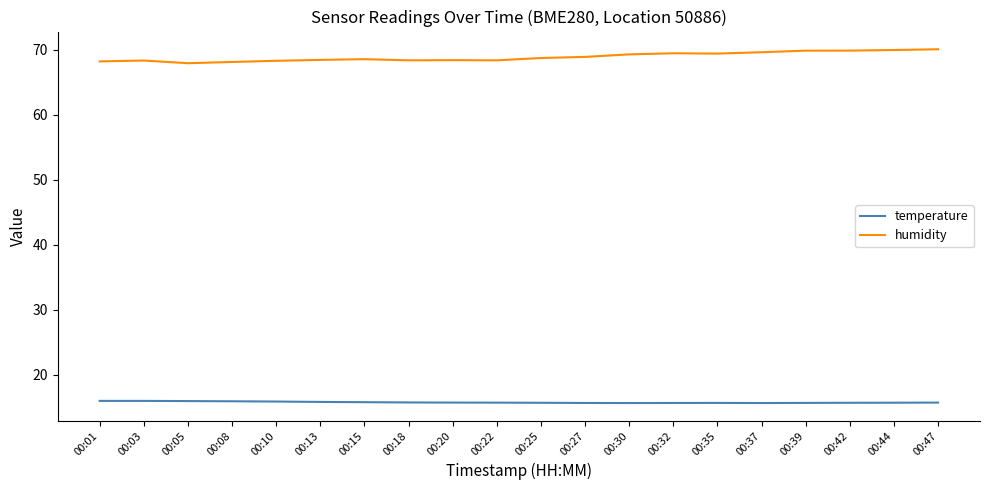

At how many categories does at least one series exceed 61?

20